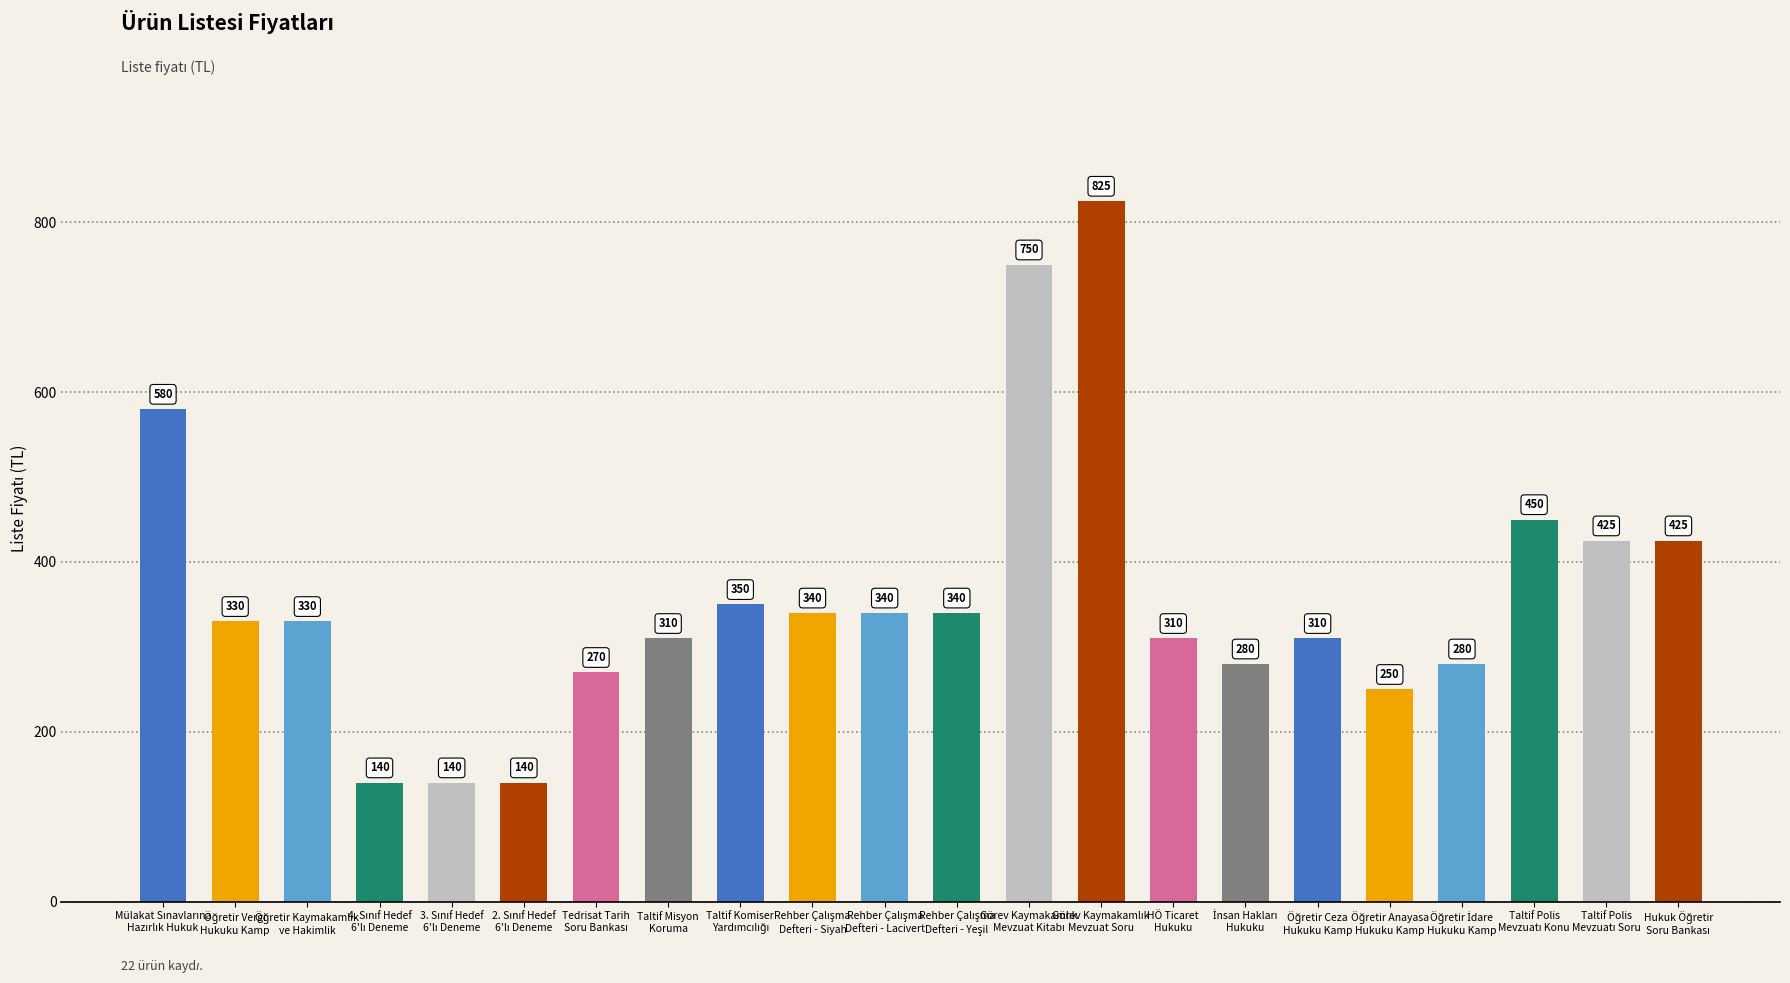

What is the value of the 21st bar from the left?

425